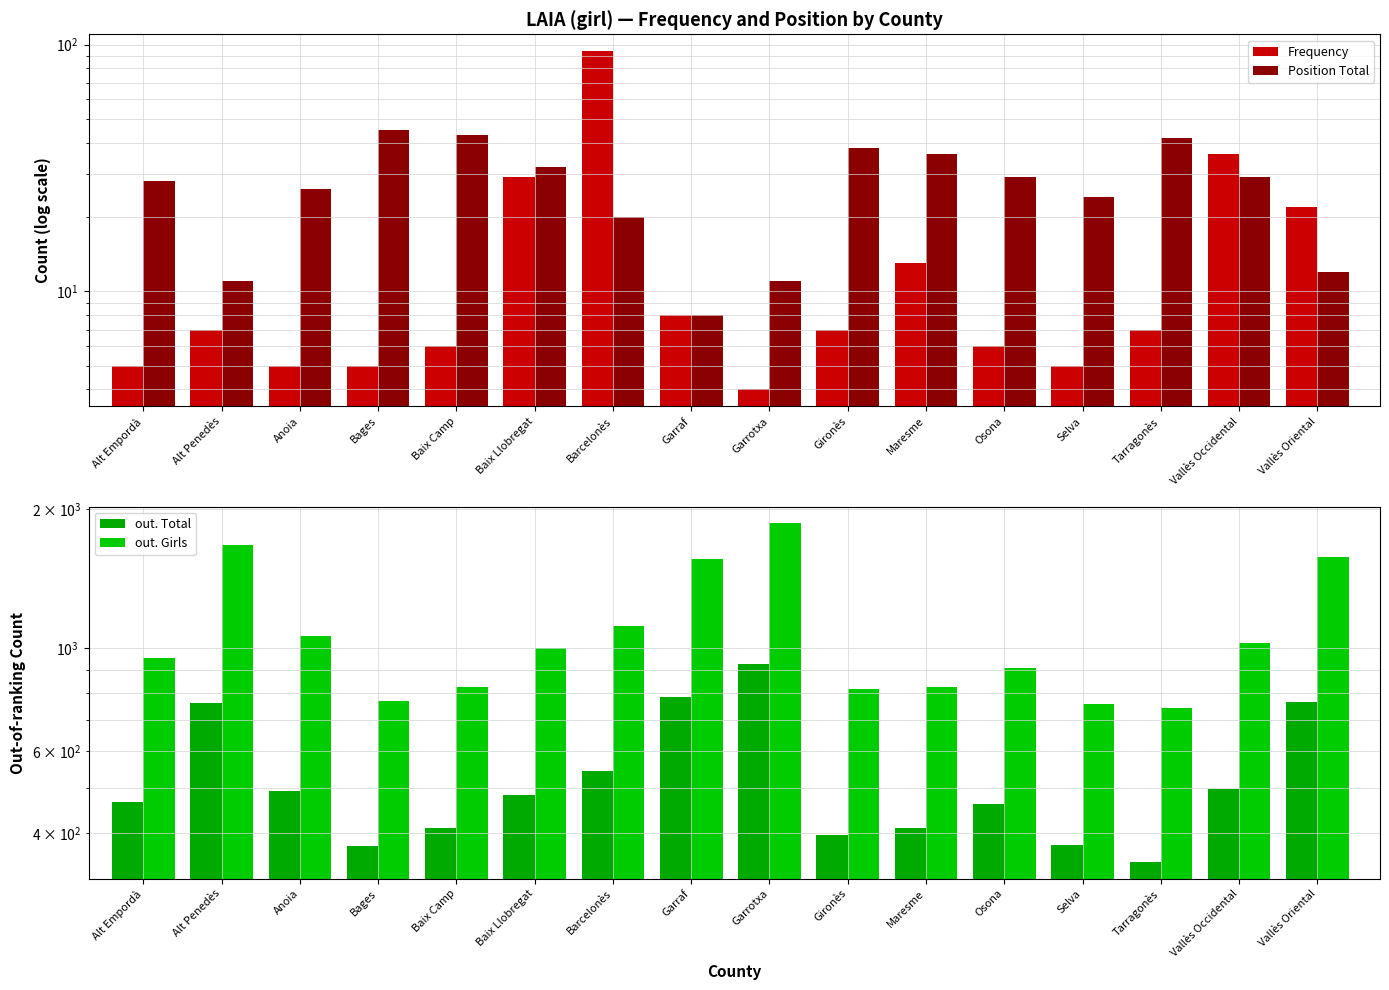

How many bars are there in total?

64